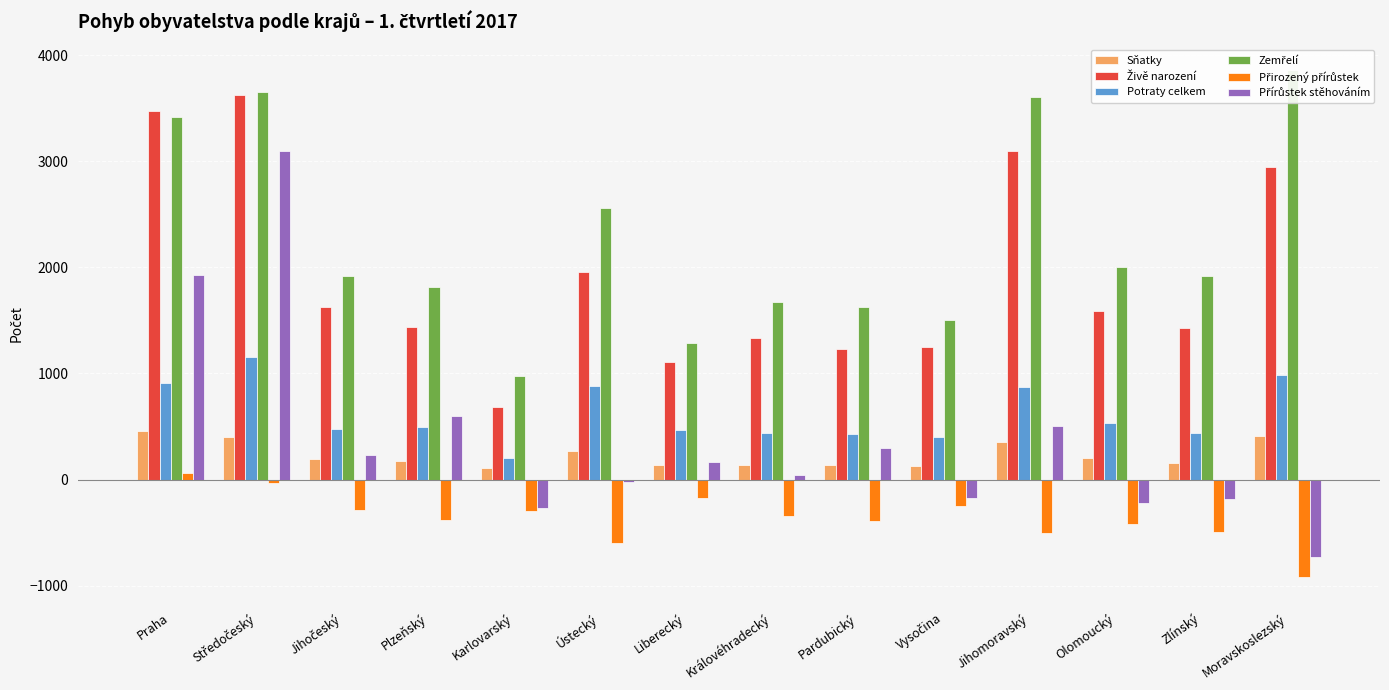

Which series has the widest spread of values?

Přírůstek stěhováním